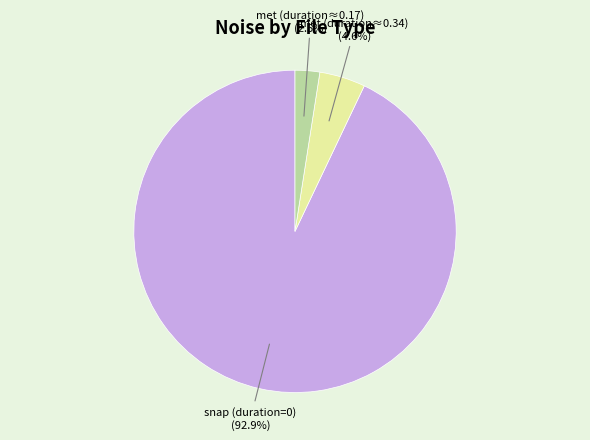

Count the number of slices in the pie.

3